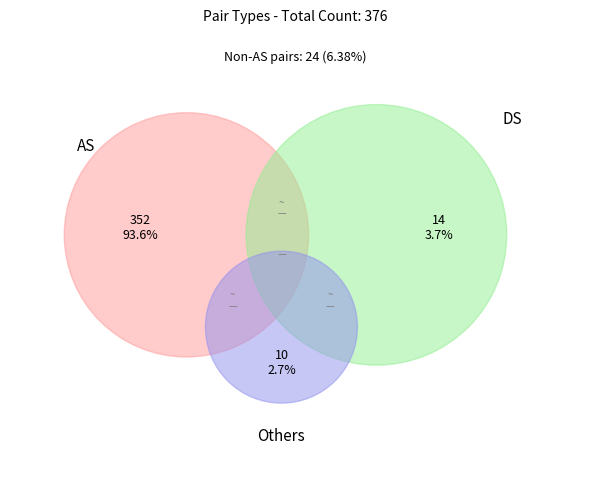

Is DD the majority of the pie?

No